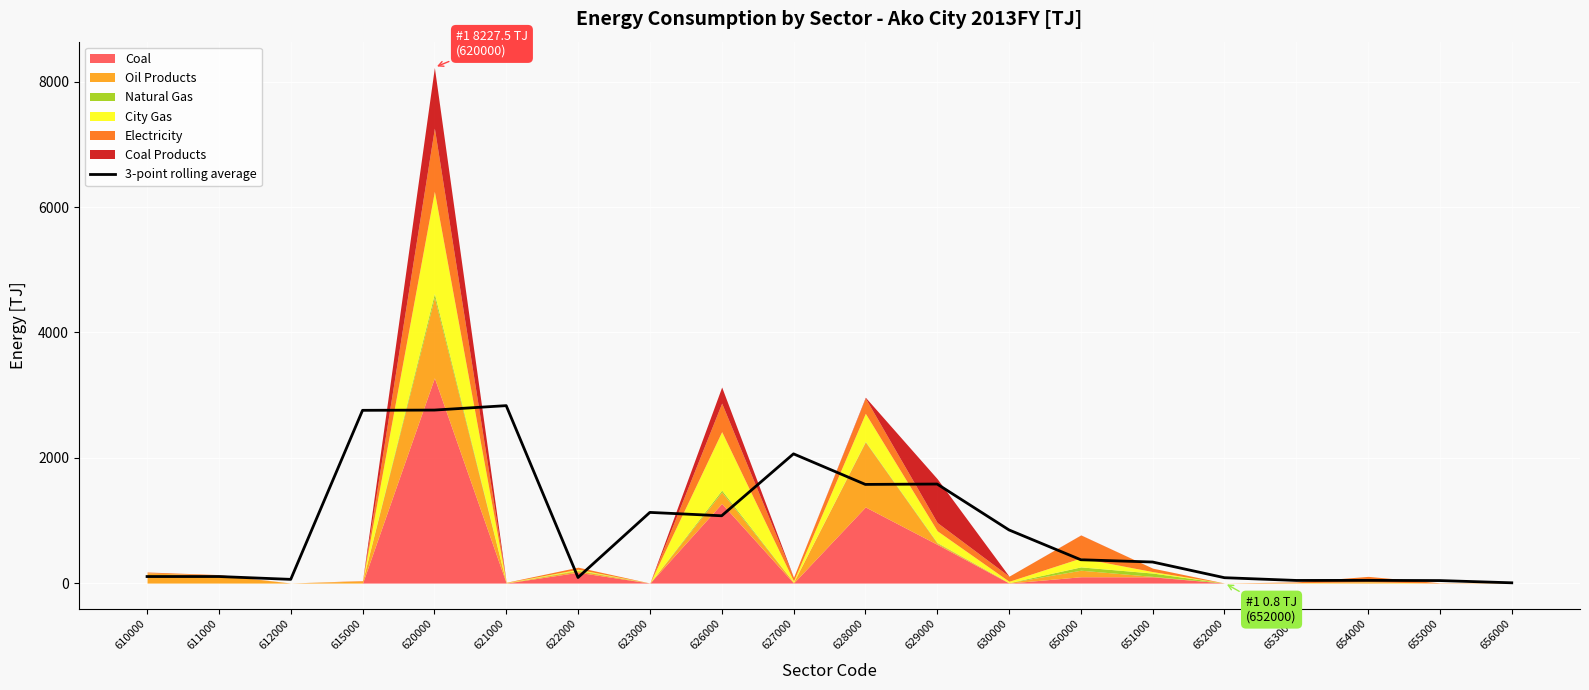

List the labels in order of value, largest first.

621000, 620000, 615000, 627000, 629000, 628000, 623000, 626000, 630000, 650000, 651000, 611000, 610000, 622000, 652000, 612000, 654000, 653000, 655000, 656000